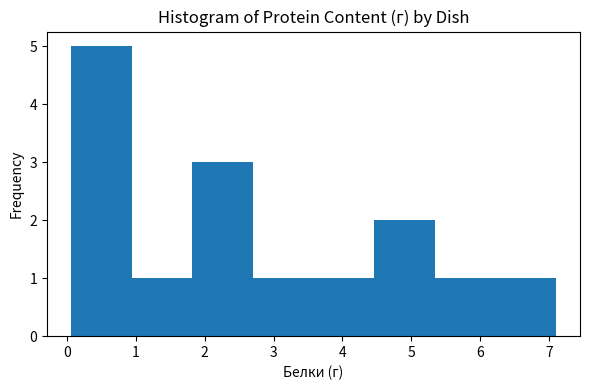

Reading left to right, list every bar in this chart as the range it spans on the x-axis followed by its height. Neither the bar edges nor the heights are printed on the chart, so give them approximately, as read against the axes.

0.06 to 0.94: 5
0.94 to 1.82: 1
1.82 to 2.70: 3
2.70 to 3.58: 1
3.58 to 4.46: 1
4.46 to 5.34: 2
5.34 to 6.22: 1
6.22 to 7.10: 1